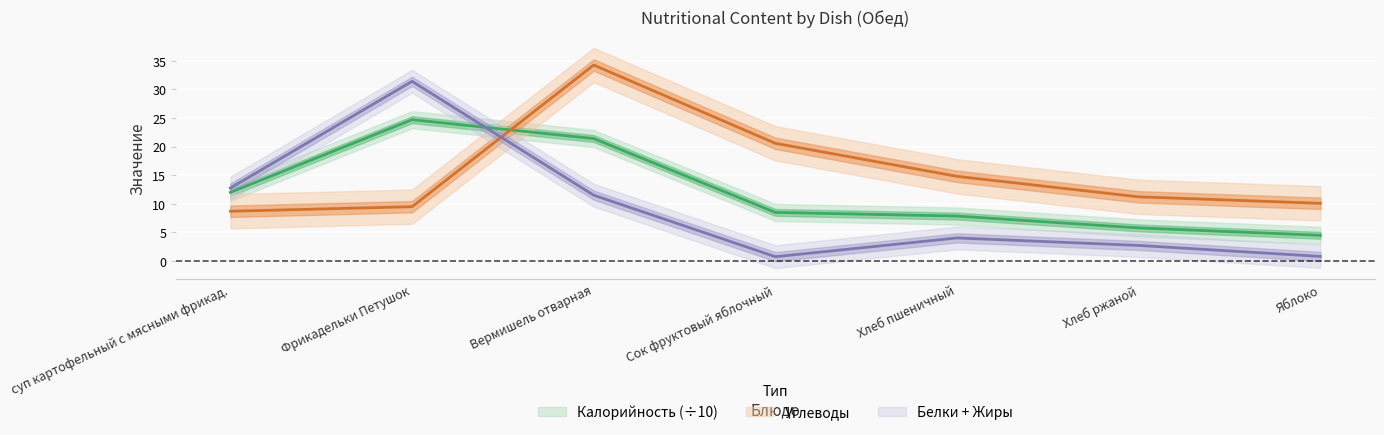

How many intersections are there between Углеводы and Белки?

1